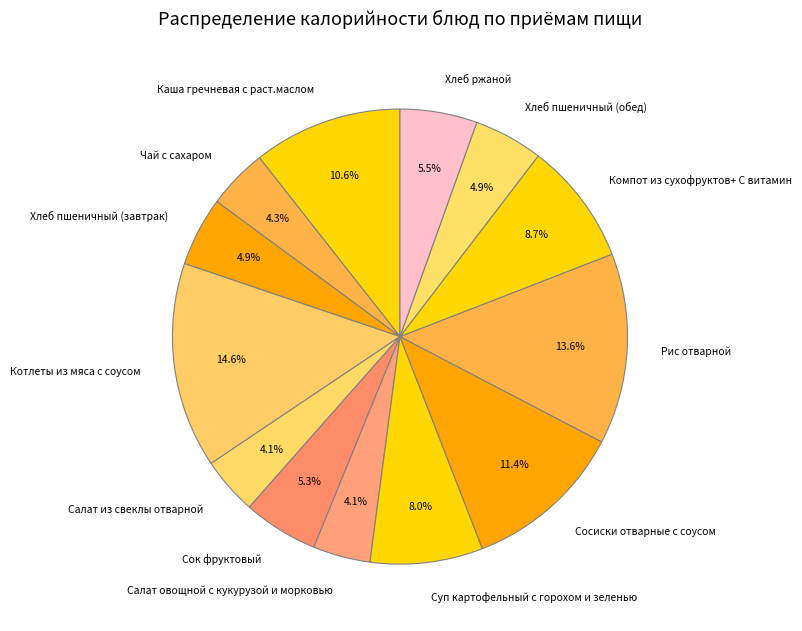

How many slices are in this pie chart?

13